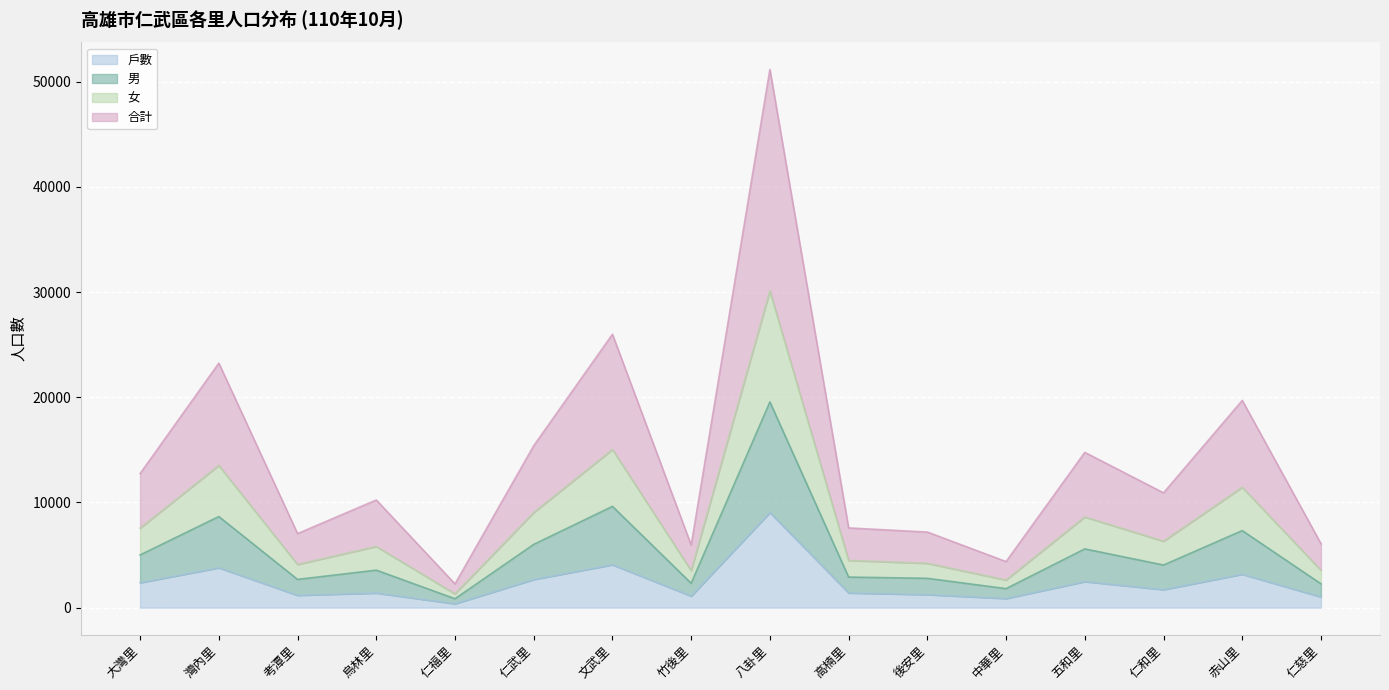

At which label does 戶數 first exceed 1713?

大灣里